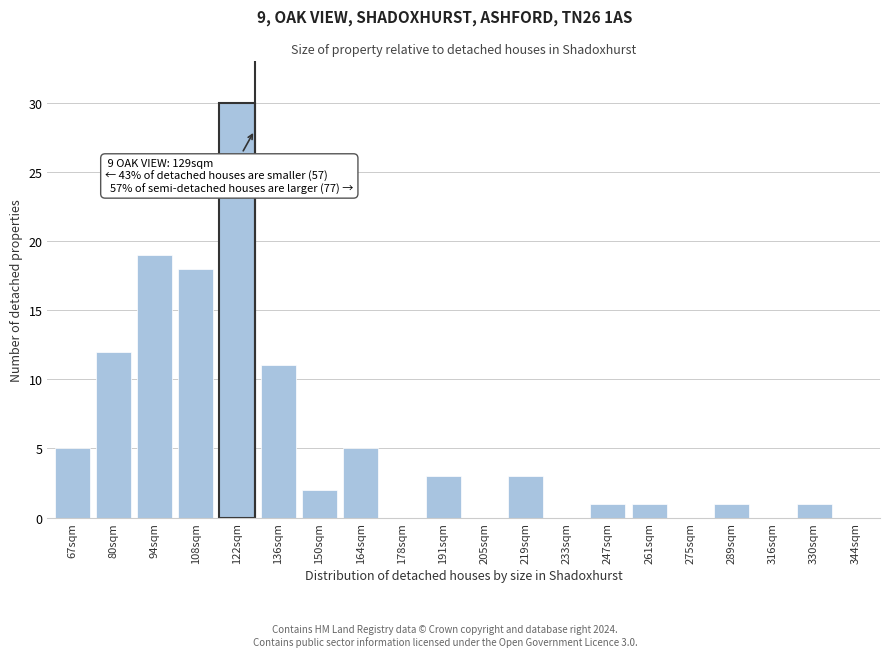

At which category does the chart reach its peak across all series?

122sqm